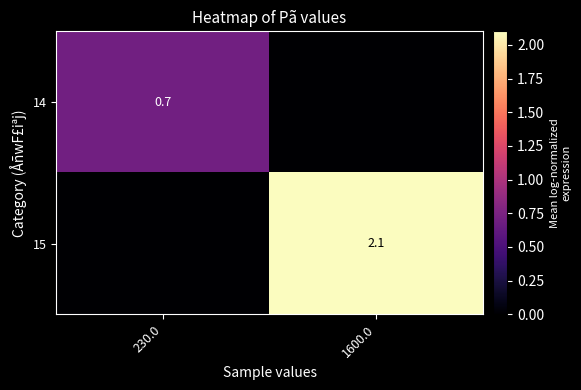

Is it true that 14 equals 1.3 at 230.0?

False